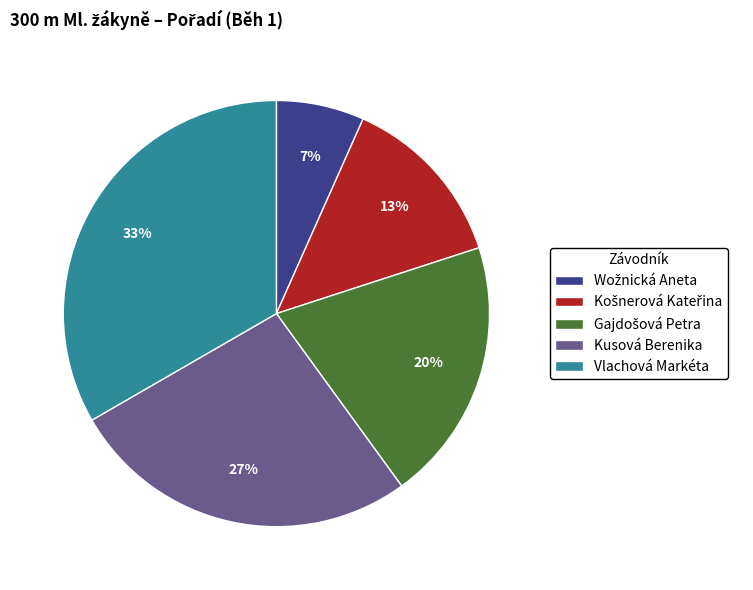

To the nearest percent, what is the combined percentage of Kusová Berenika and Vlachová Markéta?

60%